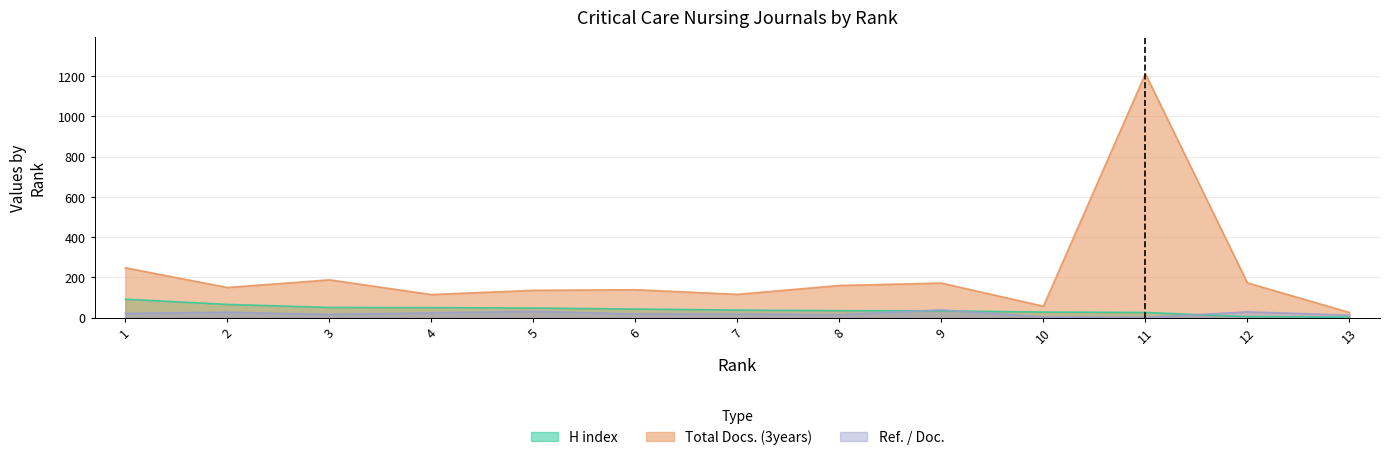

What value does the Total Docs. (3years) series have at 13?

26.0